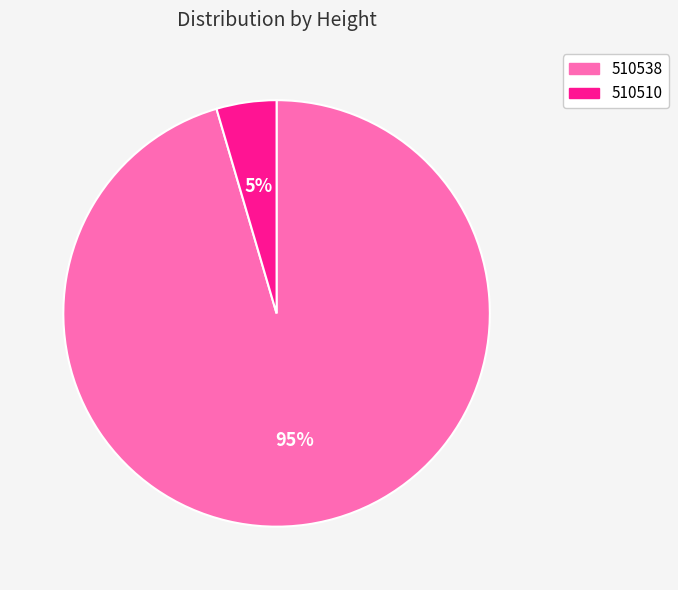

The 510538 slice represents 85% of the pie. True or false?

False